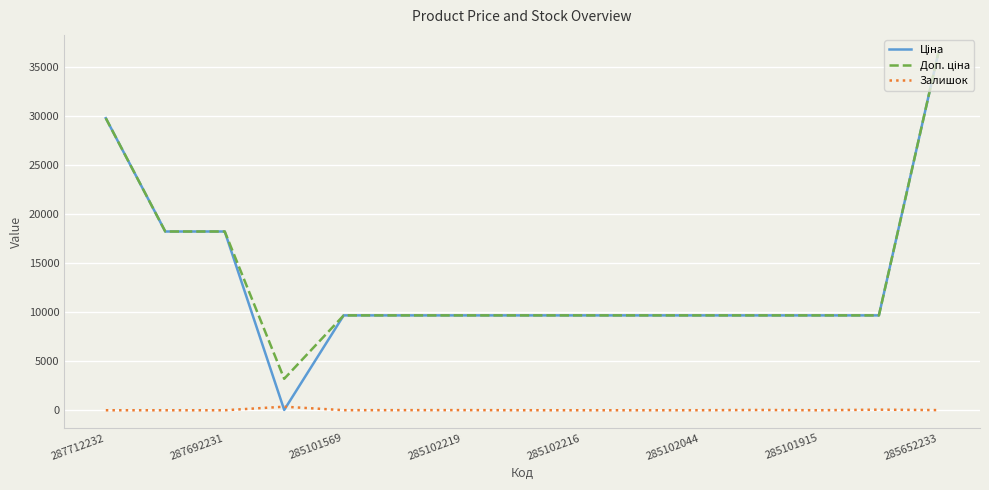

What is the average value of the Залишок series?

33.3